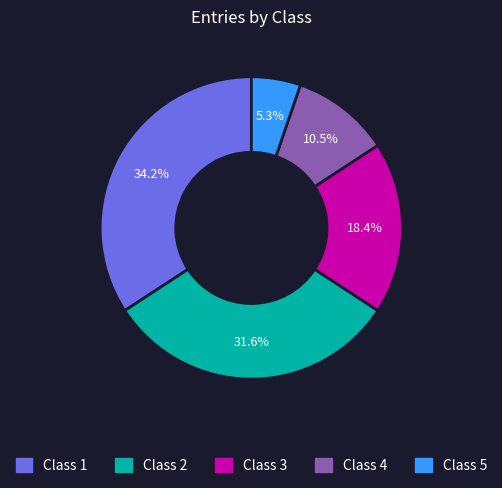

To the nearest percent, what is the difference between the largest and smallest slice percentages?

29%